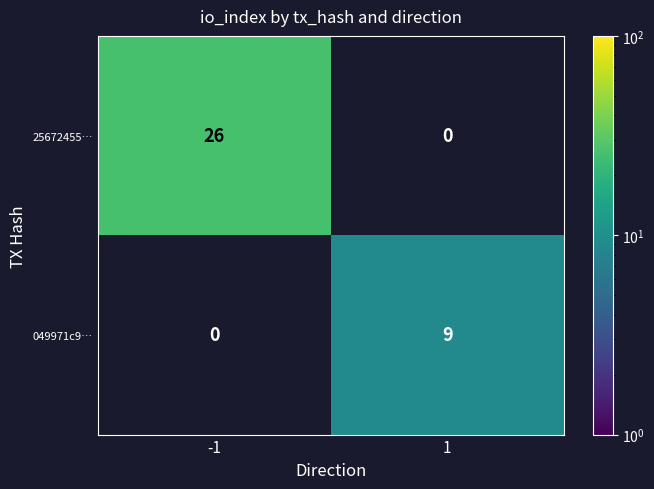

True or false: 25672455… has a value of 10 at -1.

False